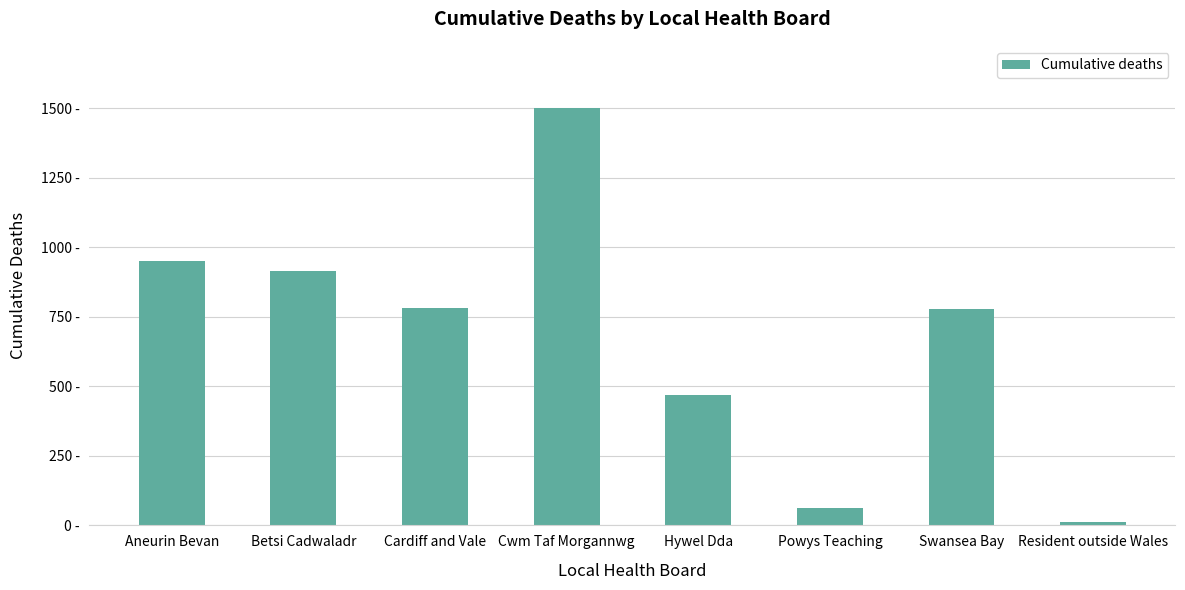

Reading left to right, transcribe all the data shown in this chart.

949	914	782	1499	469	62	777	11